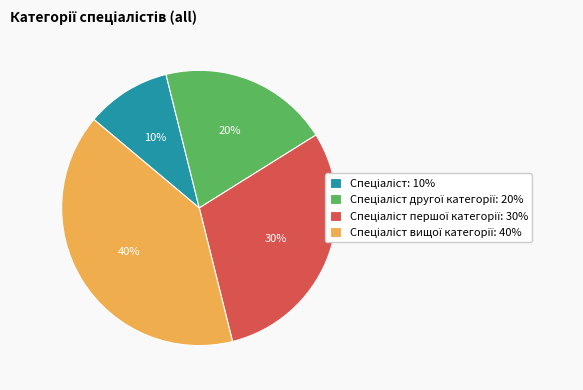

Is there any slice that represents more than half of the pie?

No